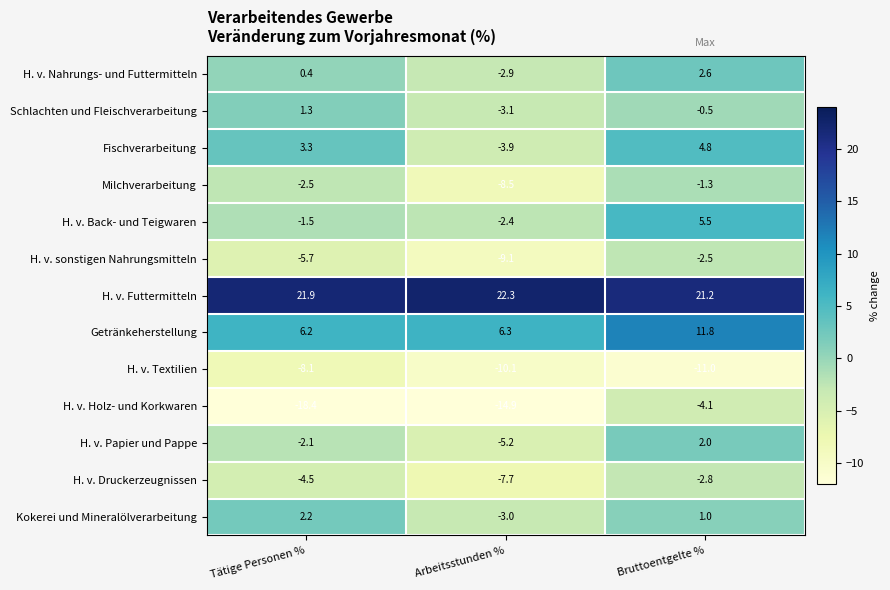

What is the approximate value of H. v. Futtermitteln at Arbeitsstunden %?

22.3